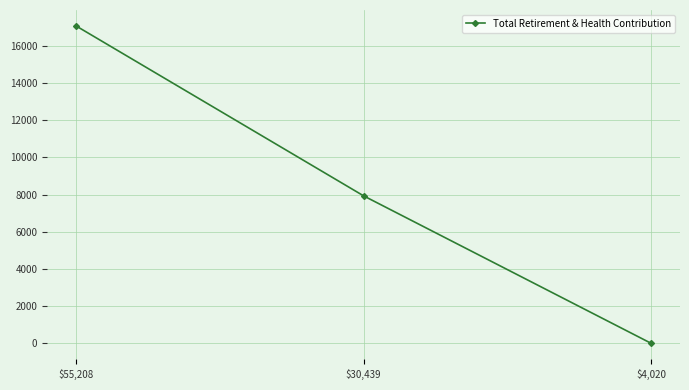

Count the number of data series in this chart.

1